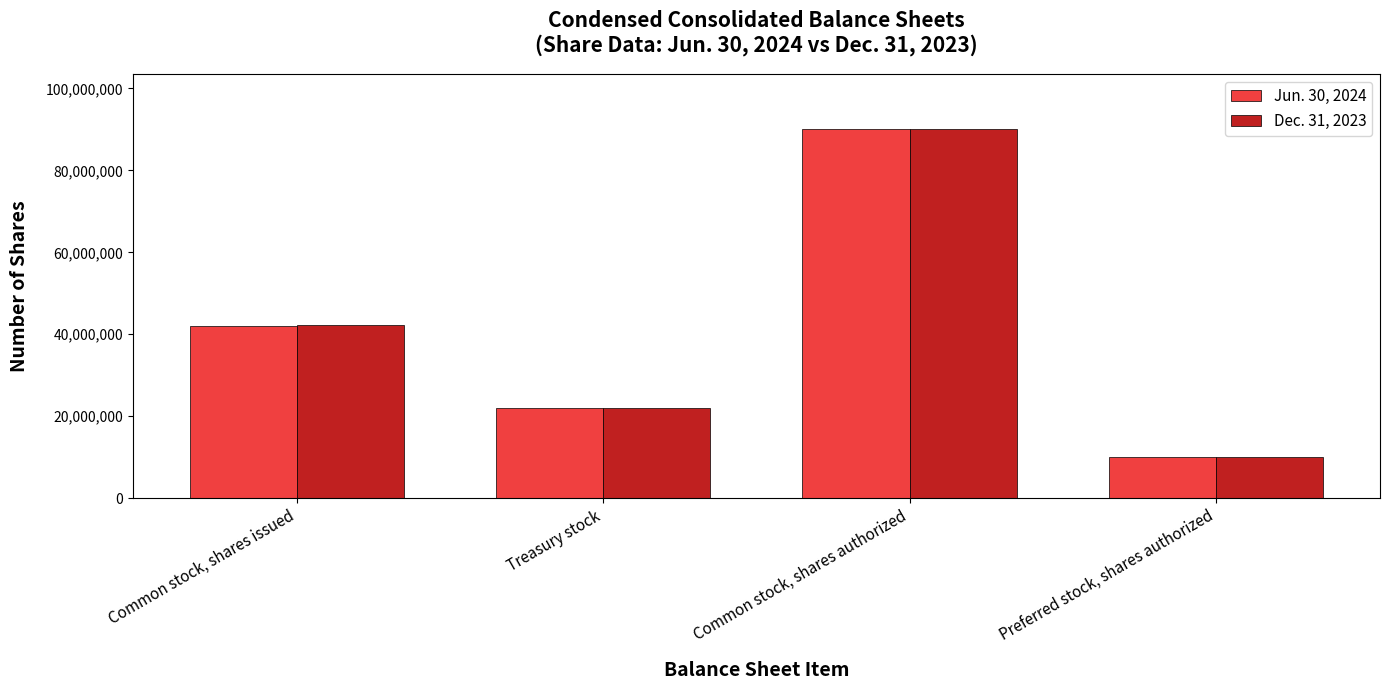

How many bars are there in each group?

2